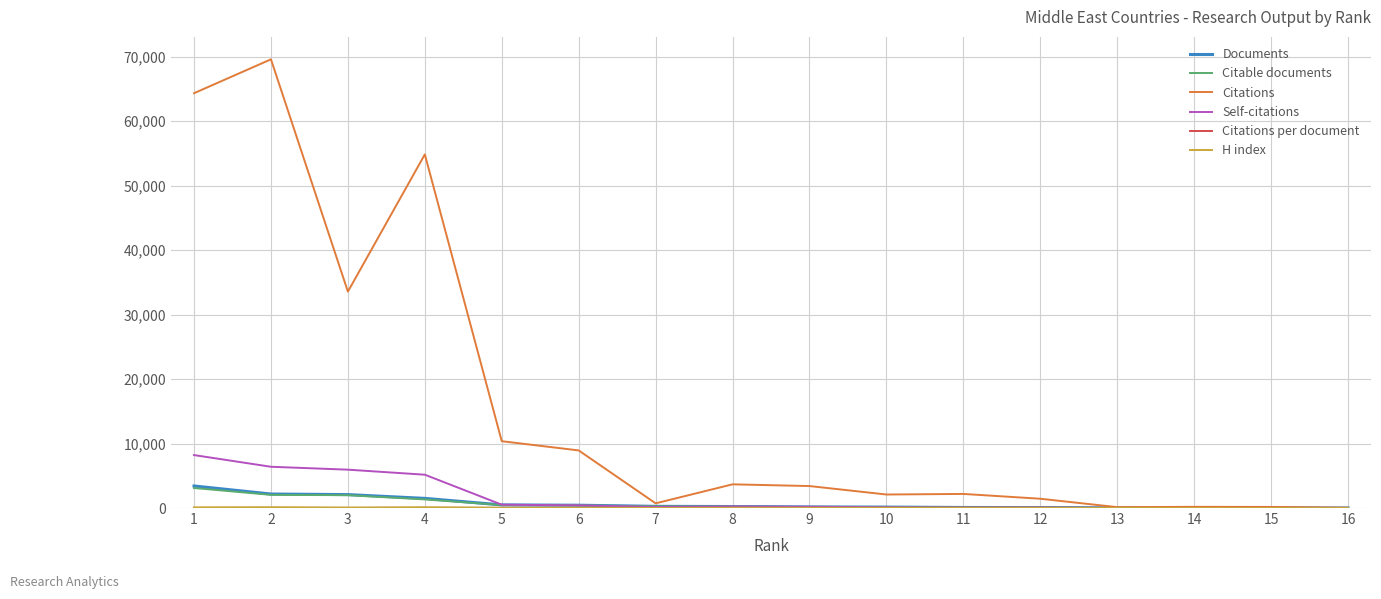

How many categories are shown in the chart?

16